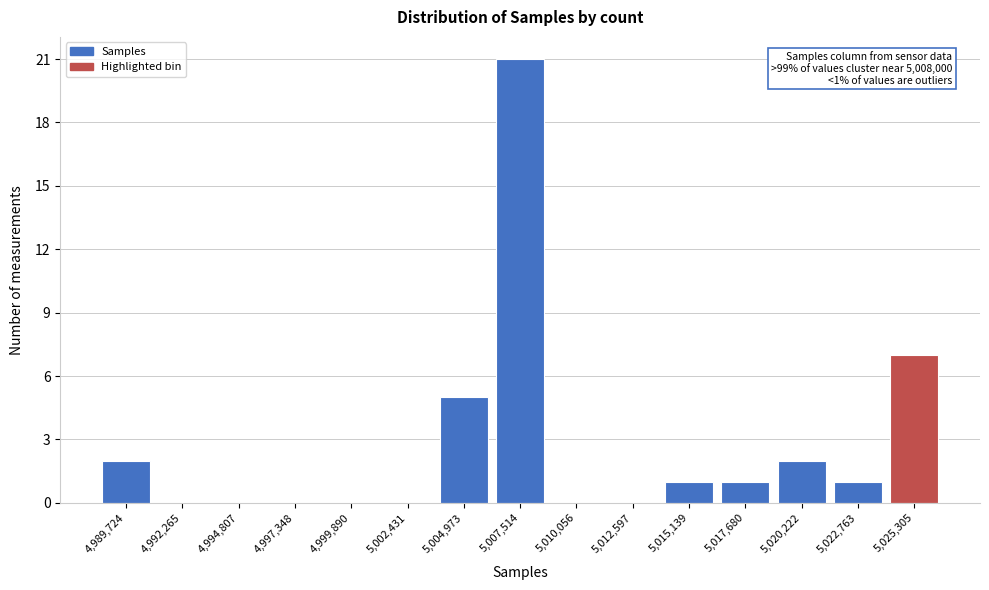

Reading left to right, what are all the values shown in this chart?

4,989,724=2	4,992,265=0	4,994,807=0	4,997,348=0	4,999,890=0	5,002,431=0	5,004,973=5	5,007,514=21	5,010,056=0	5,012,597=0	5,015,139=1	5,017,680=1	5,020,222=2	5,022,763=1	5,025,305=7